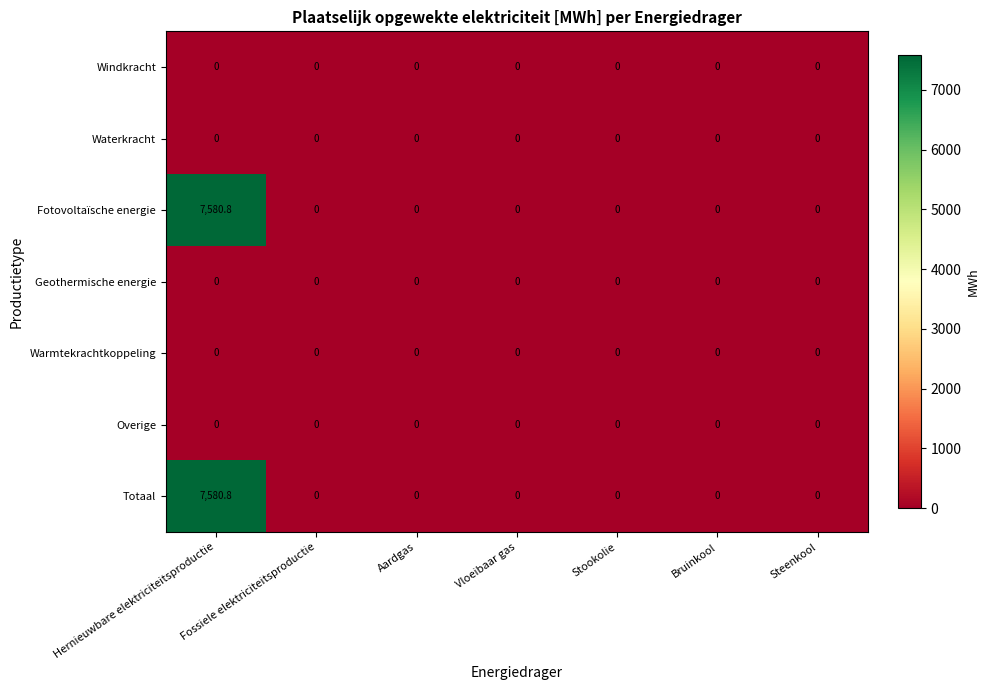

What is the greatest value displayed?

7580.8